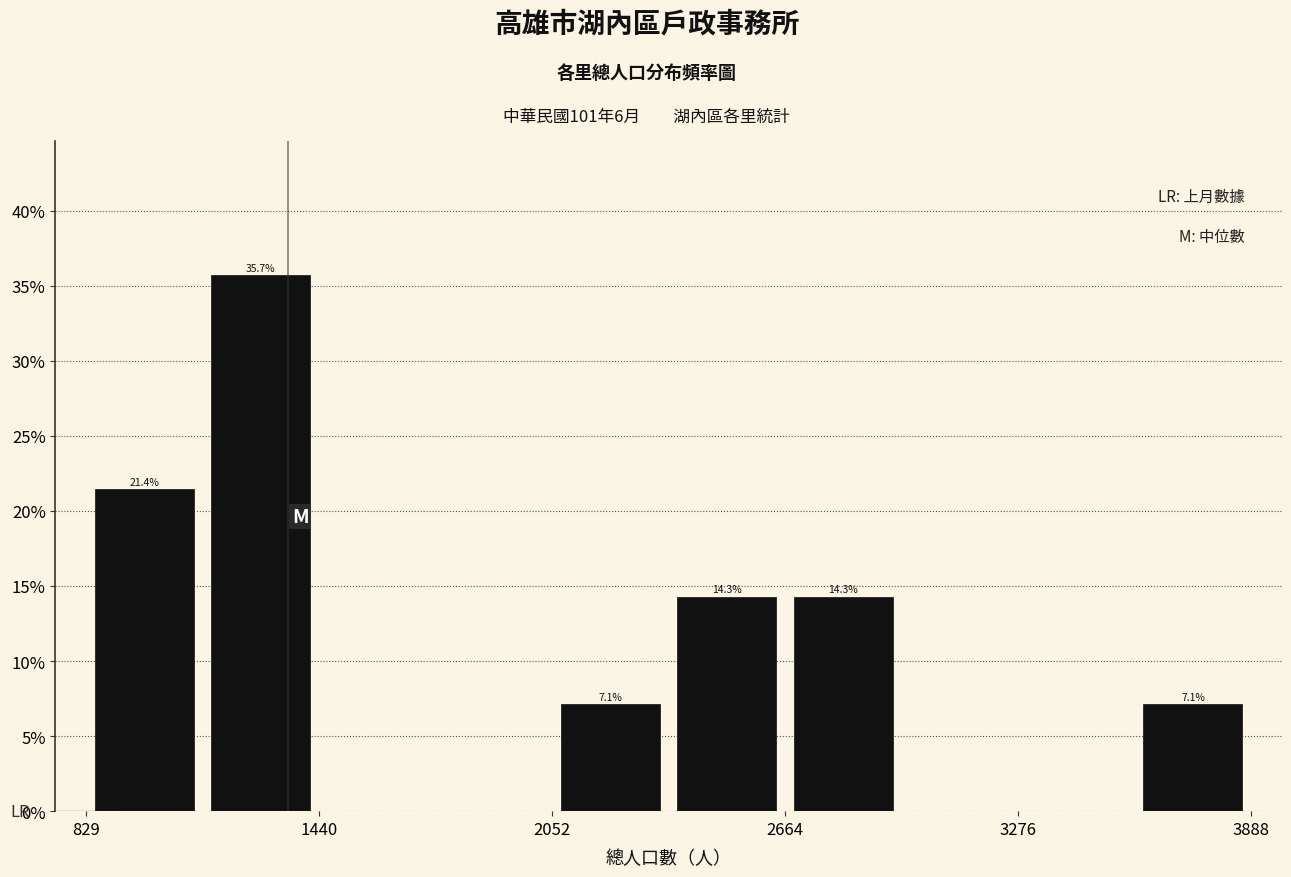

Around what value on the x-axis is the tallest bar? Give the approximate position of its centre, as read against the axis.

1300